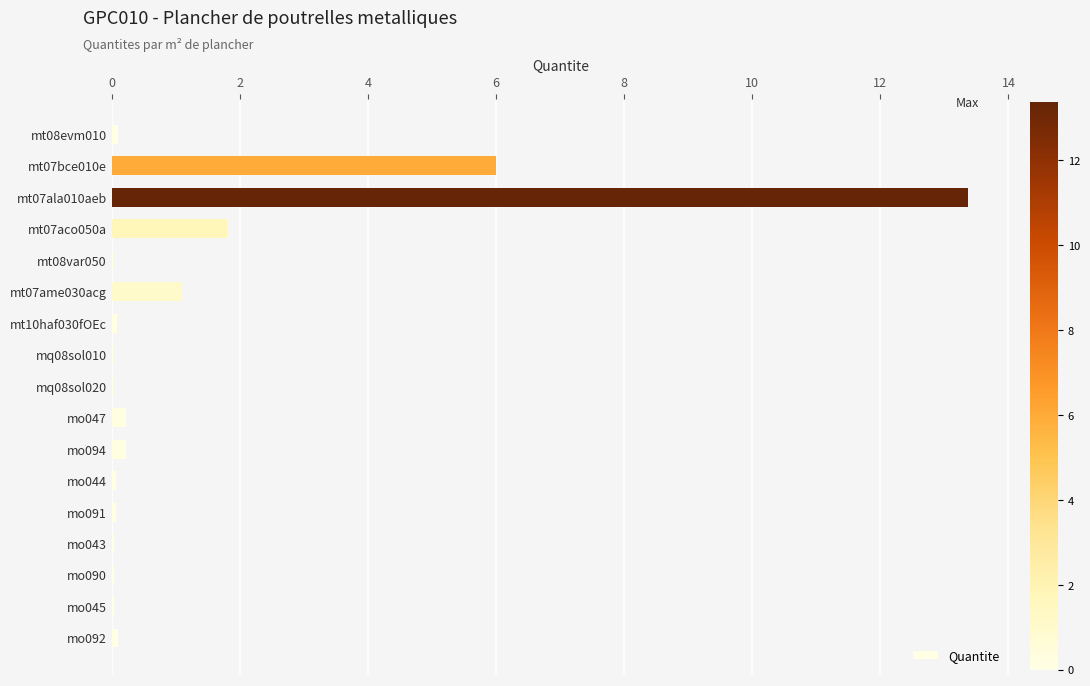

Which label corresponds to the largest value in the chart?

mt07ala010aeb